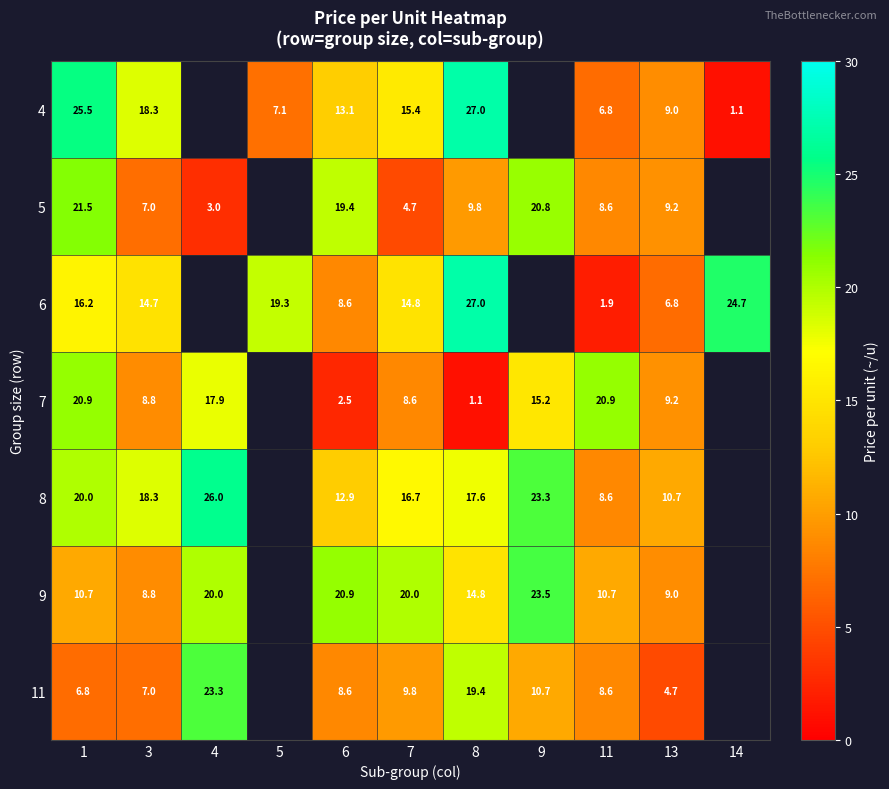

What is the difference between the 6 values at 6 and 5?

10.7